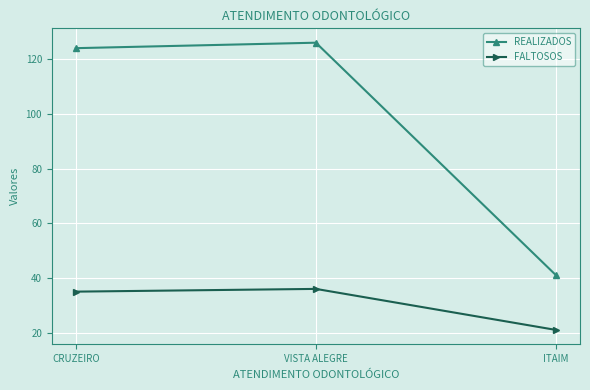

Which series has the largest range (max minus min)?

REALIZADOS